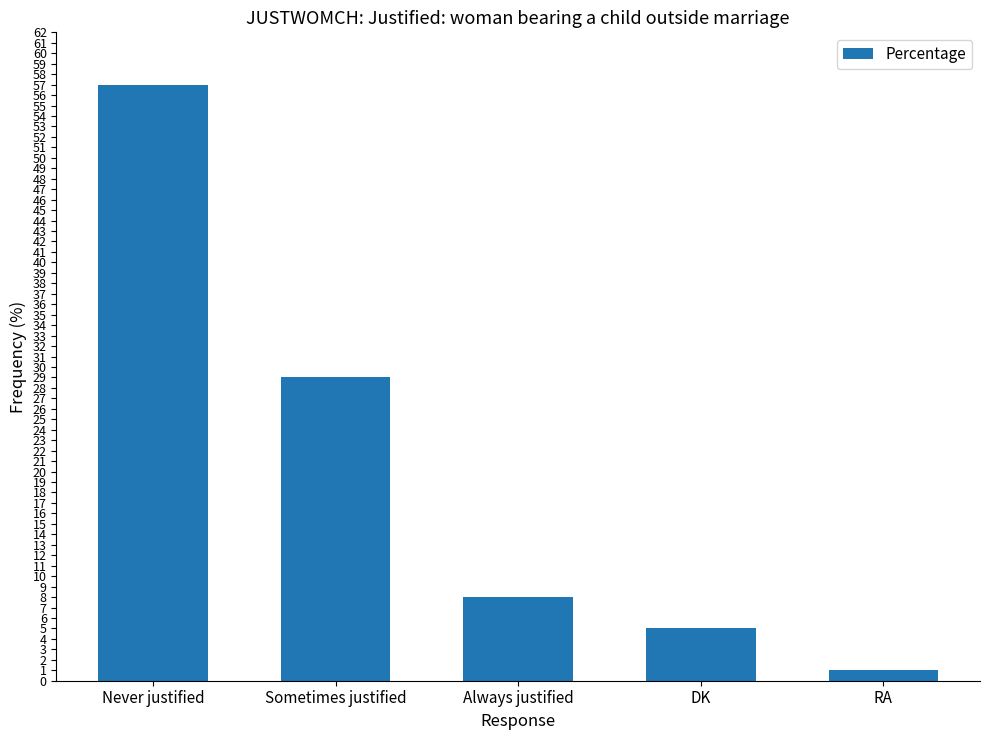

What is the sum of the values at Sometimes justified and DK?

34